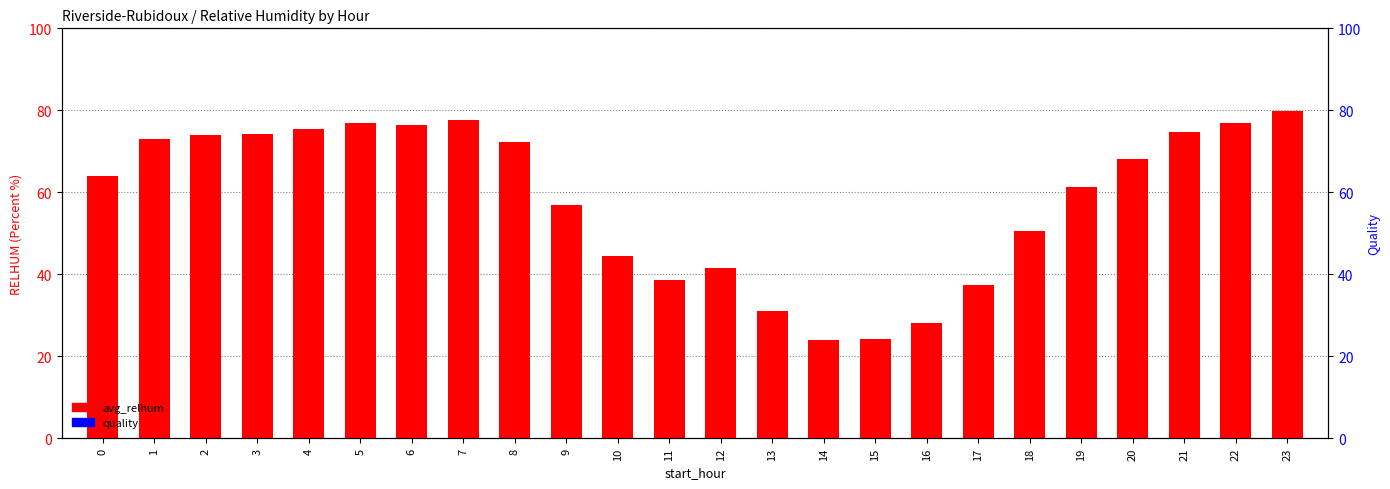

Are the bars grouped side by side (vs. stacked)?

Yes